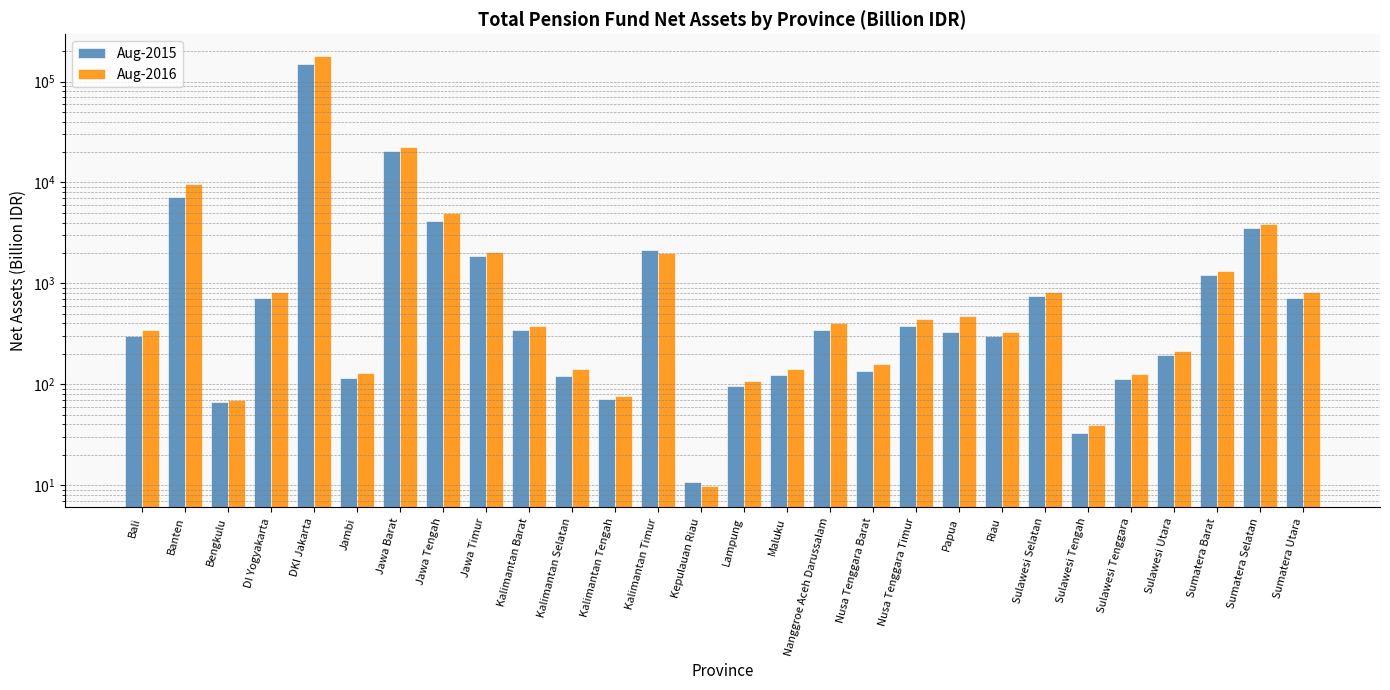

Where does the Aug-2016 series first go above 401?

Banten